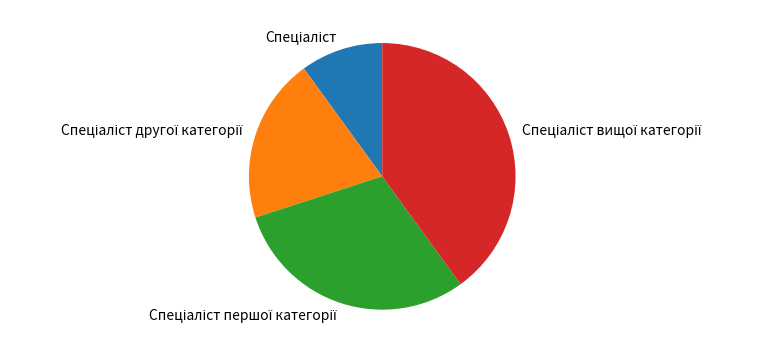

Does any single category account for the majority?

No